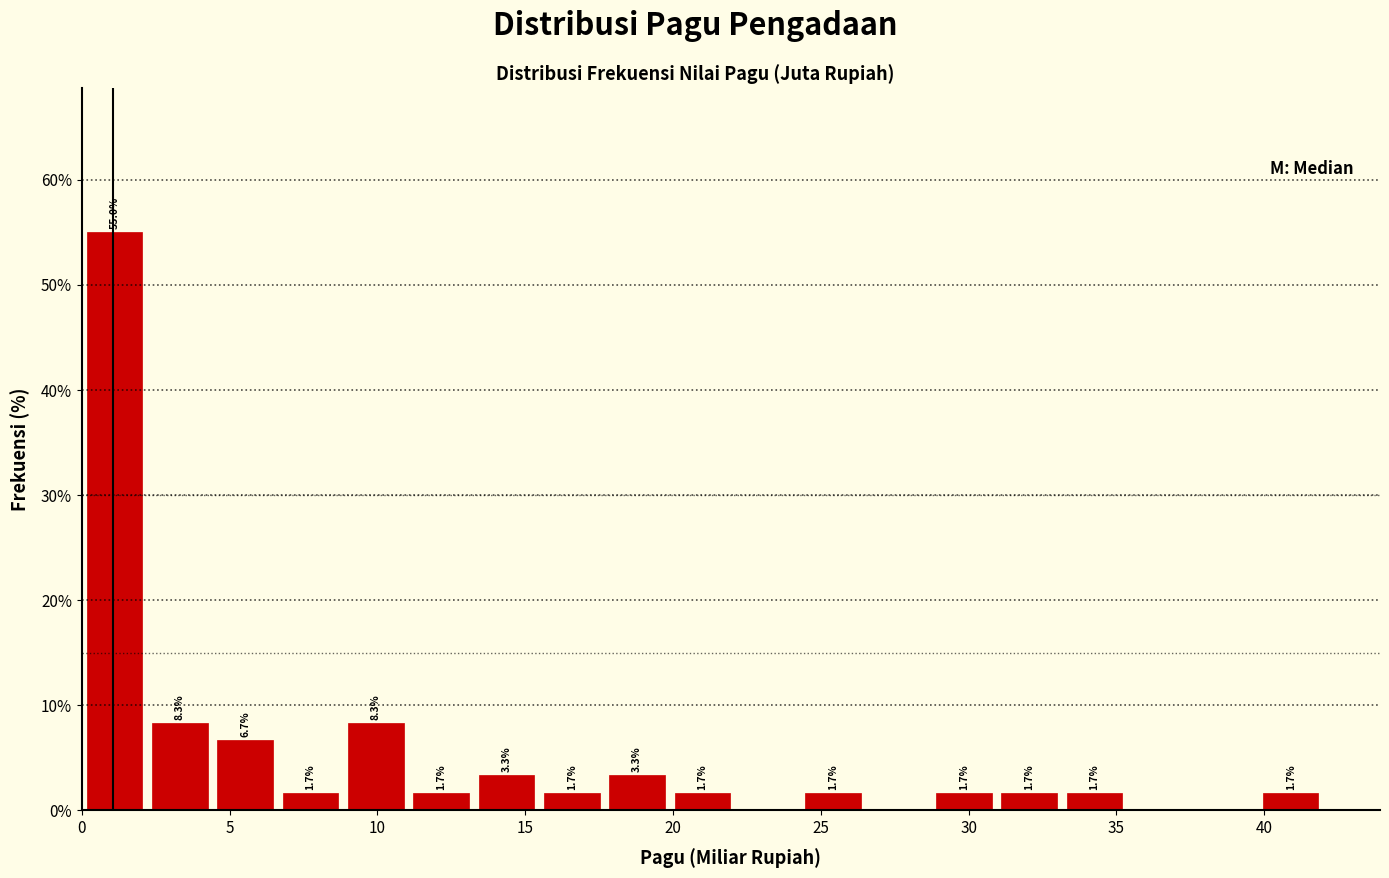

Over which range of the x-axis is the bar tallest?

0.0 to 2.0